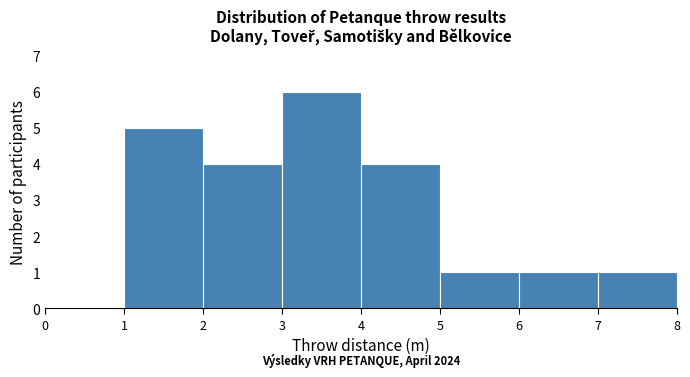

Over which range of the x-axis is the bar tallest?

3 to 4